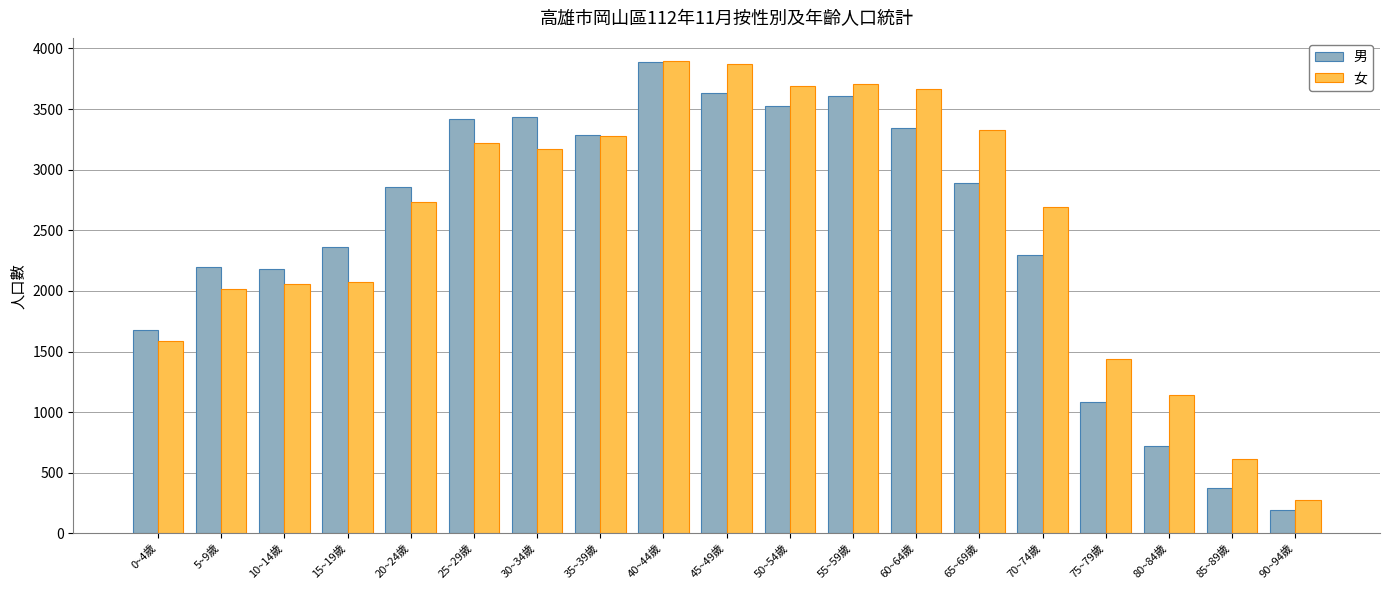

Which series changed the most between 60~64歲 and 70~74歲?

男